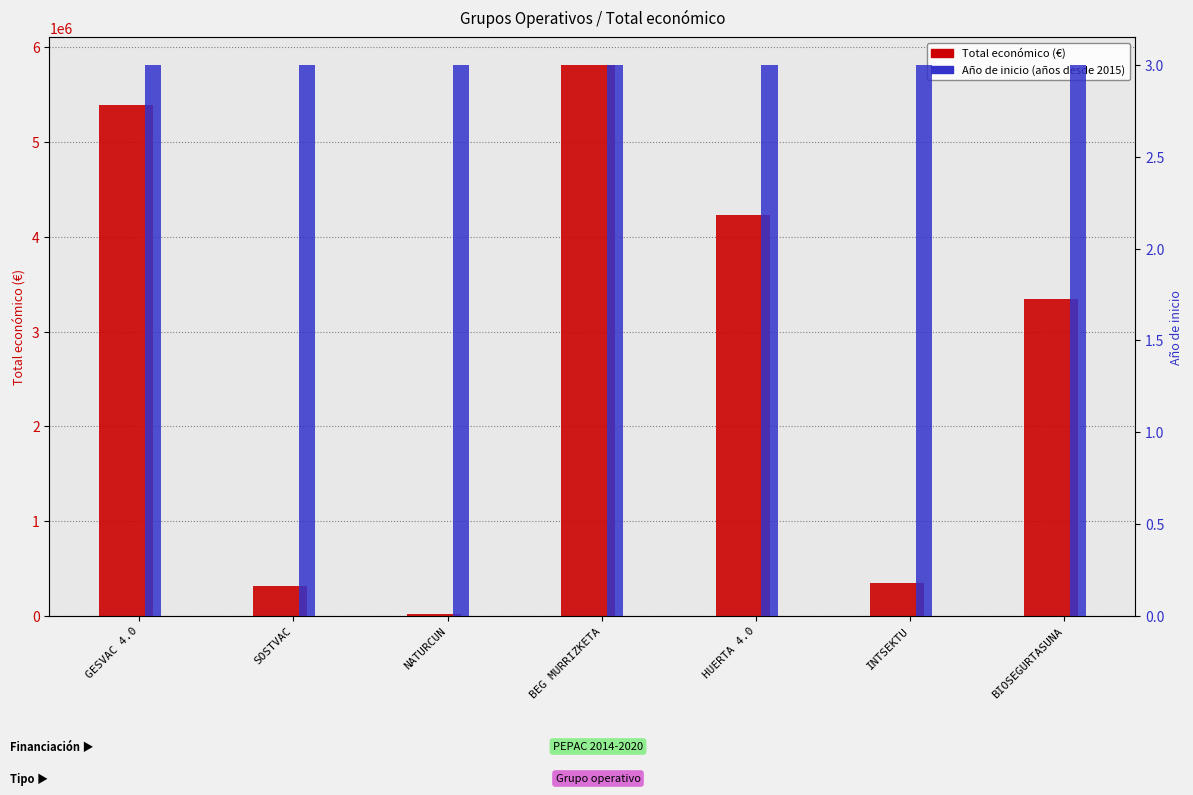

What value does the Total económico series have at GESVAC 4.0, to the nearest 100?

5390600